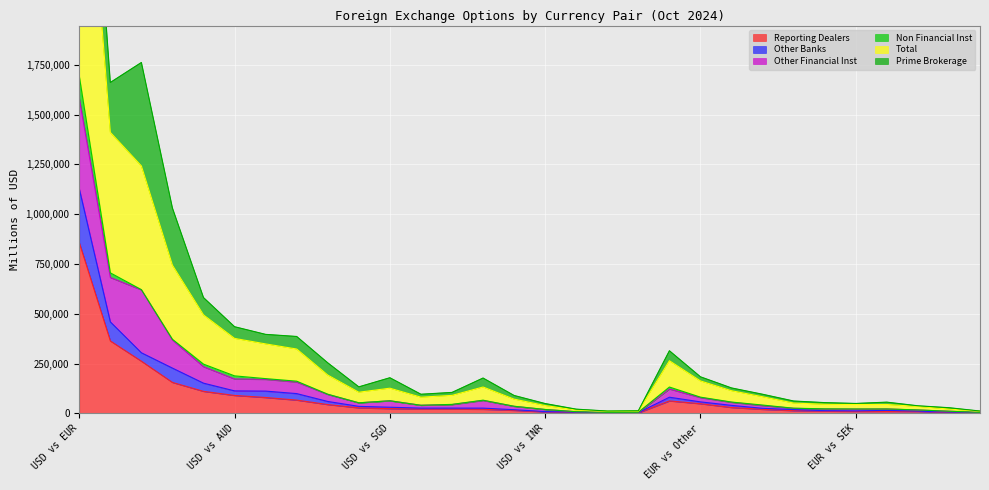

The value of Total at USD vs INR is 19531. True or false?

True